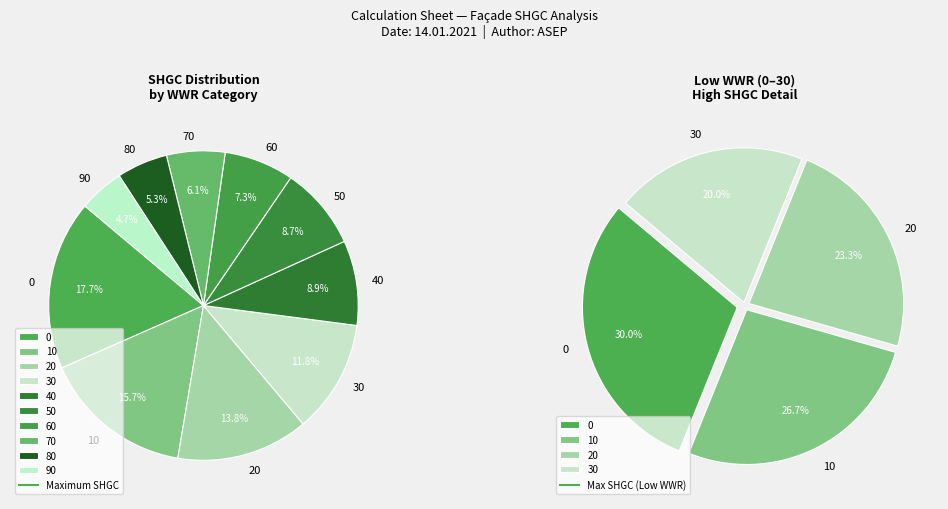

True or false: 60 accounts for 7% of the total.

True